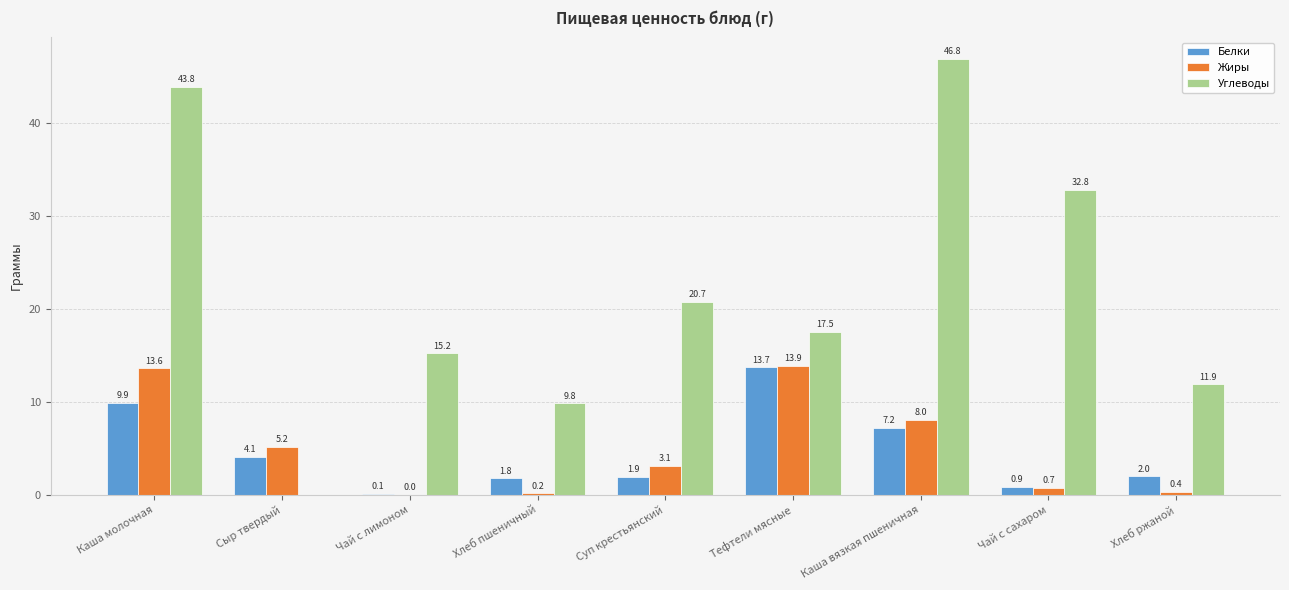

How many categories are shown in the chart?

9